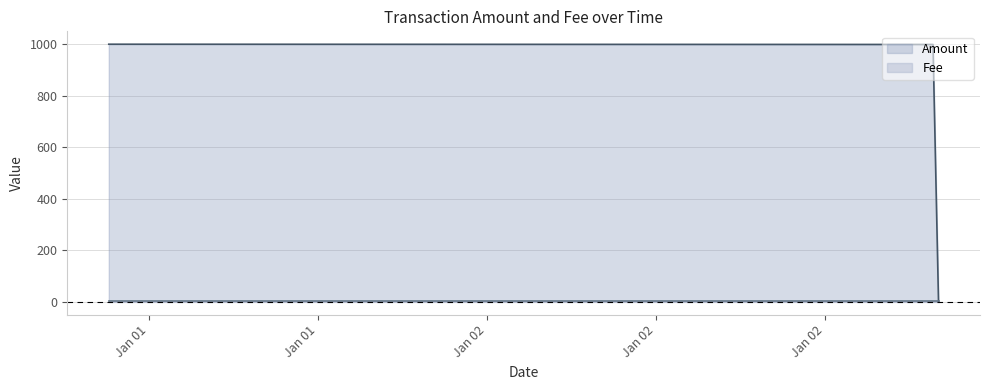

What is the difference between the maximum and second lowest values?

1